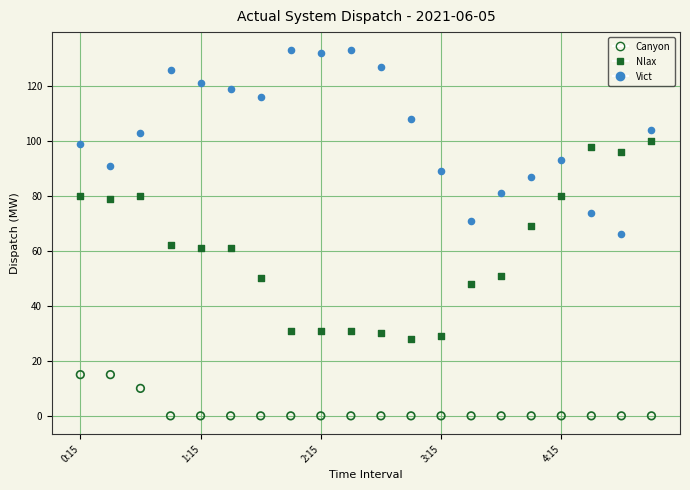

Which series has the largest Y range (max minus min)?

Nlax